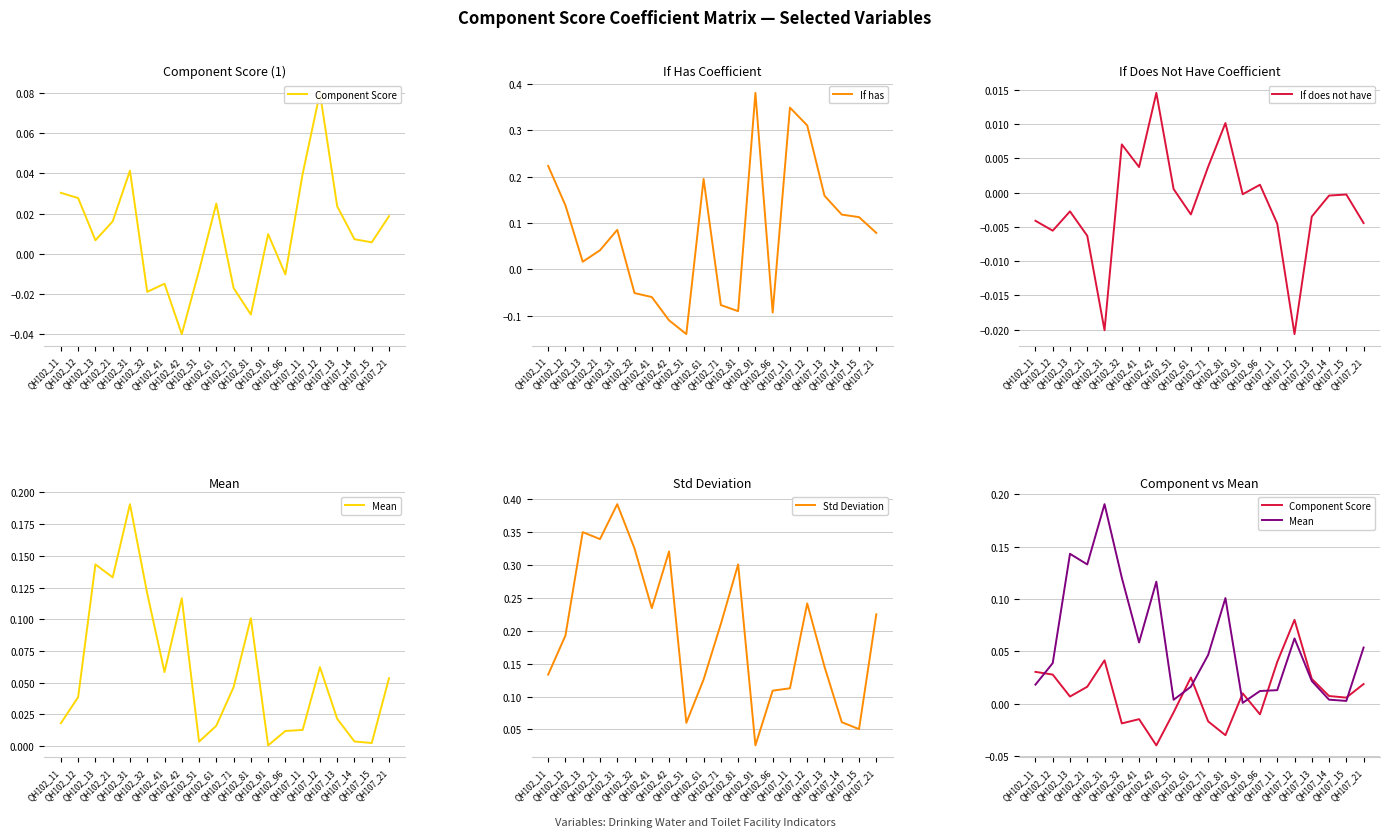

Which series has the largest total across all categories?

Std Deviation